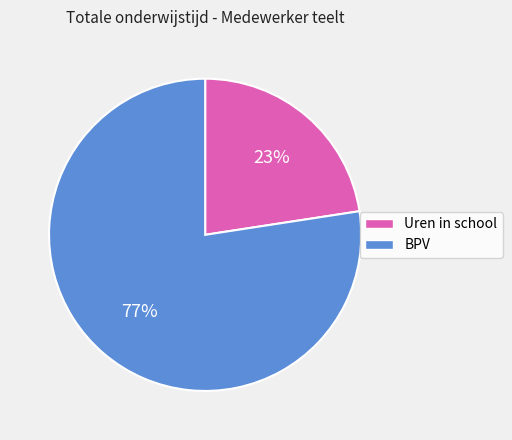

To the nearest percent, what portion does Uren in school represent?

23%